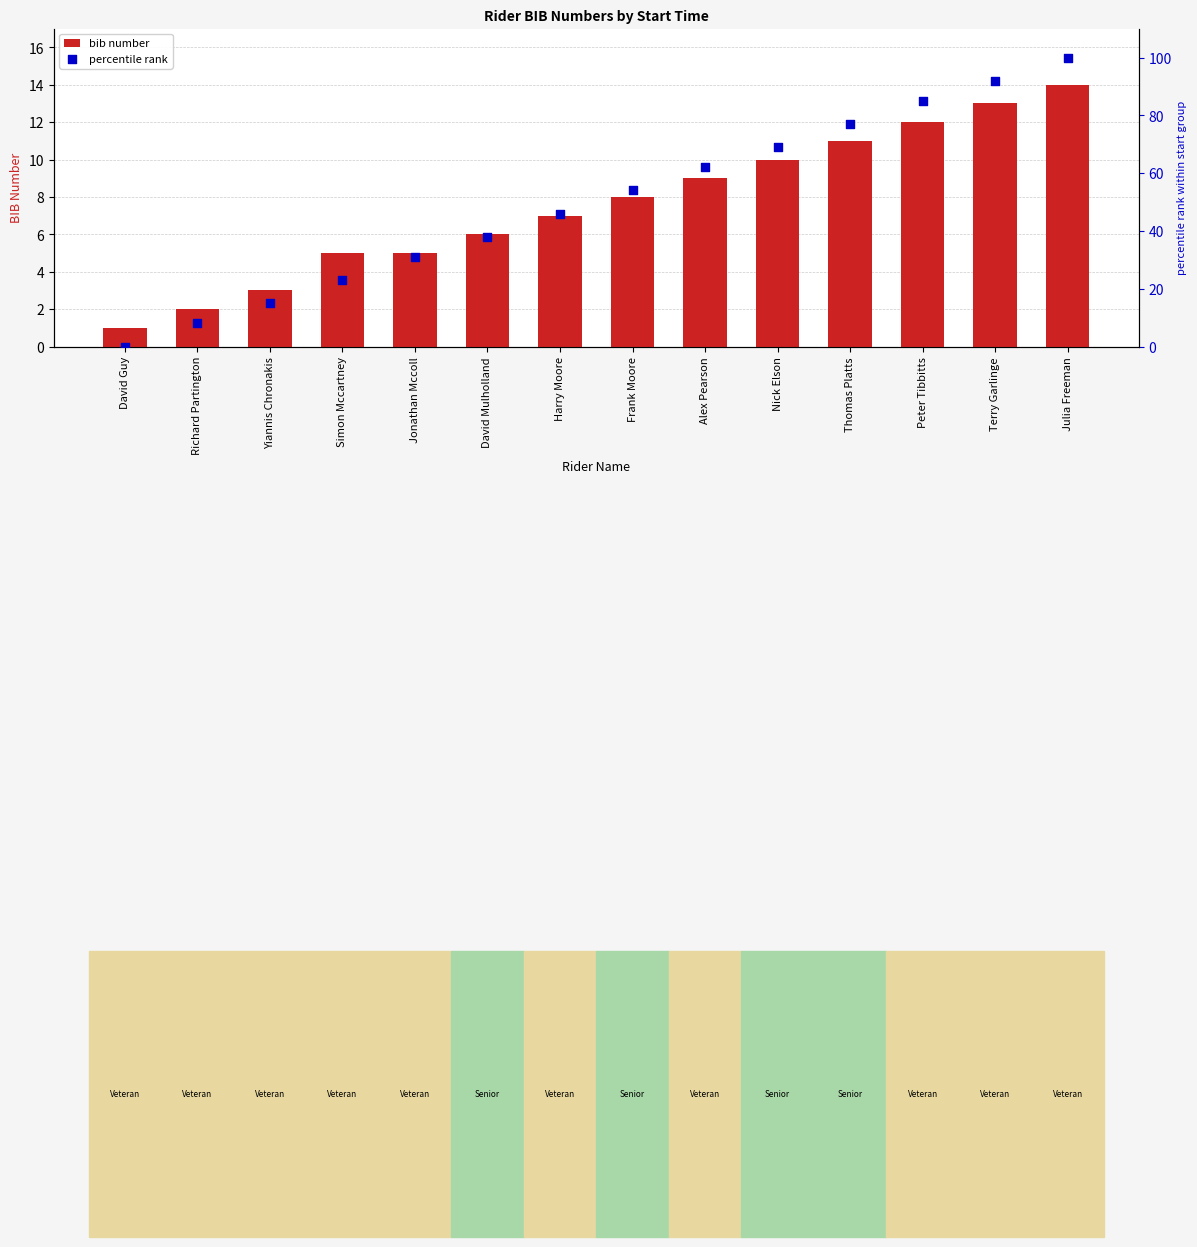

Which series has the largest total across all categories?

percentile rank